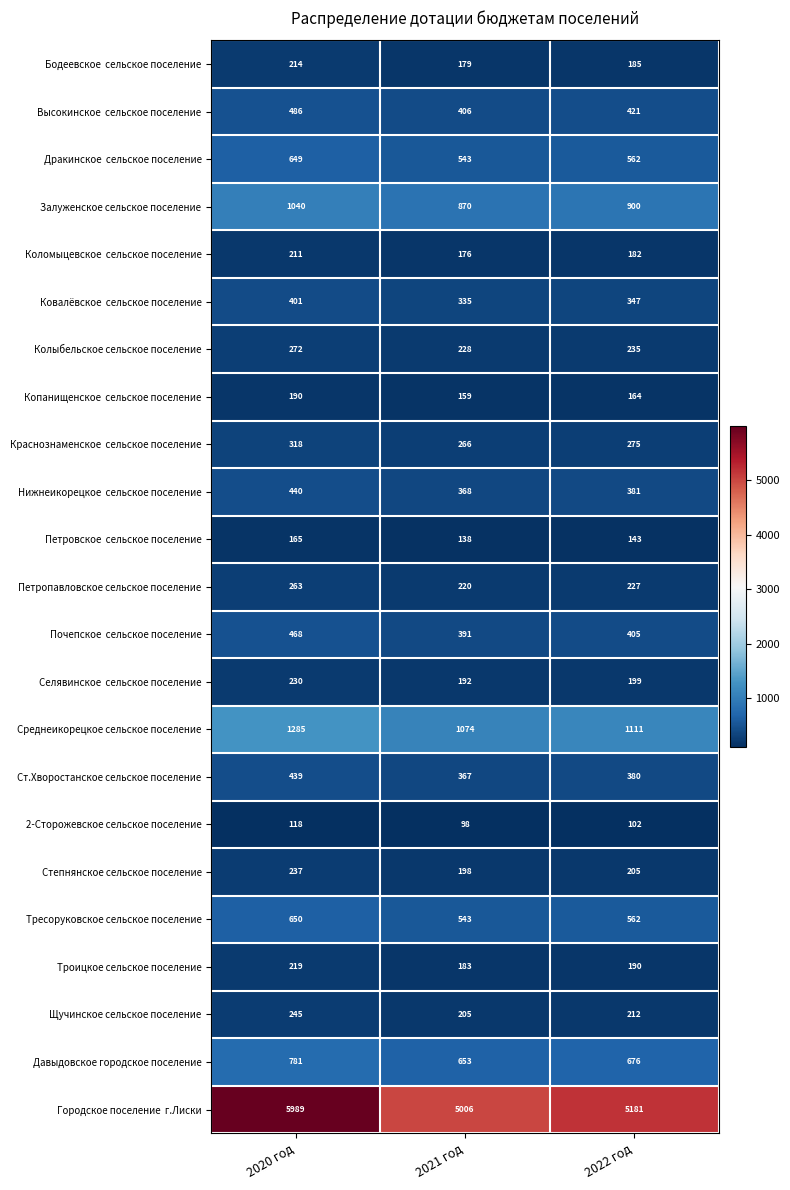

What is the sum of the Среднеикорецкое сельское поселение values at 2022 год and 2020 год?

2396